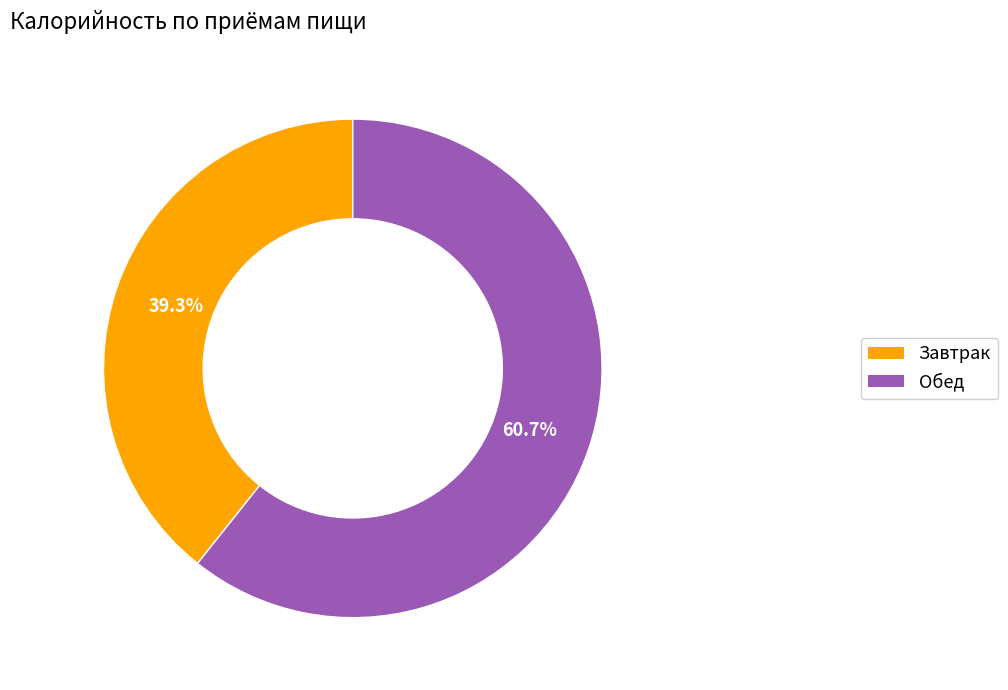

Is it true that Завтрак is 39% of the pie?

True